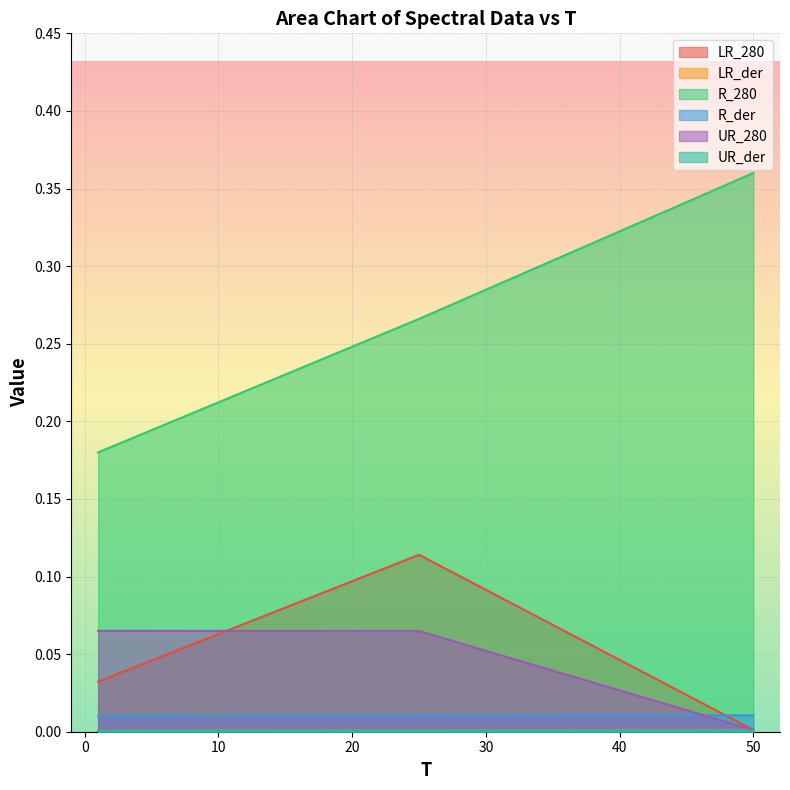

What is the total value across all series at 50?

0.4